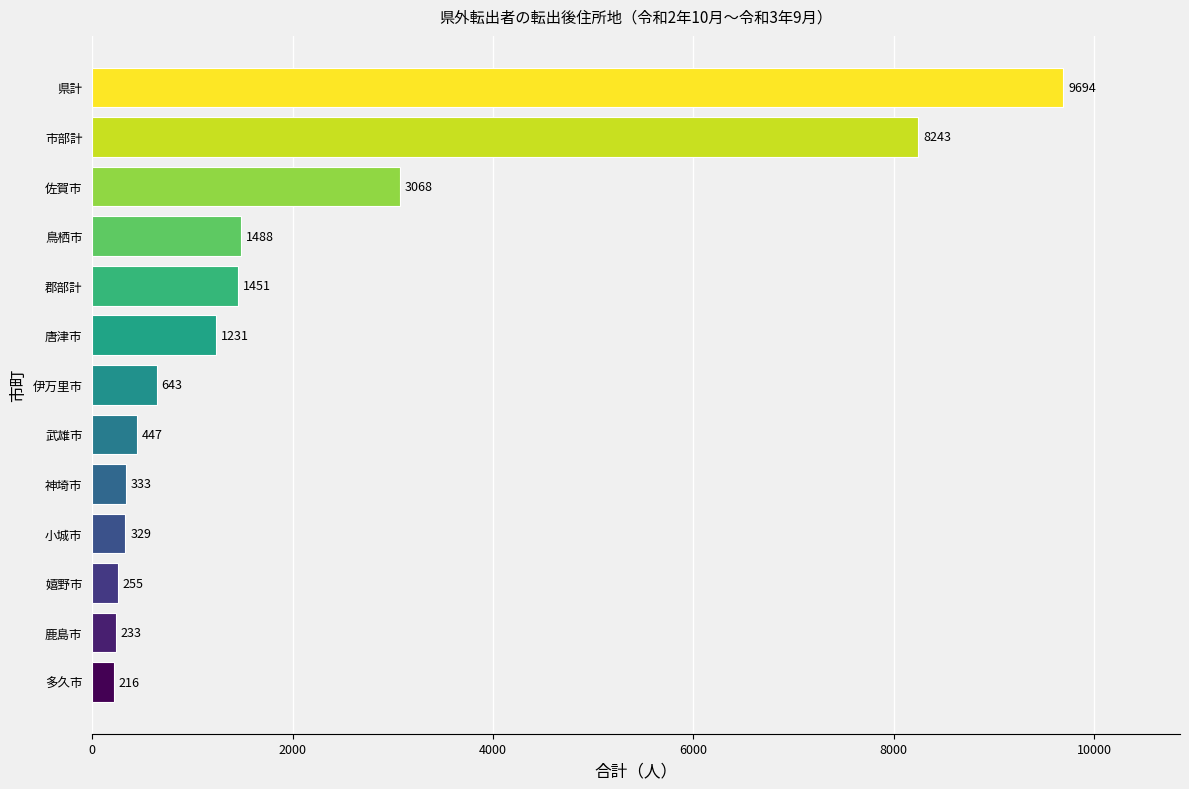

The chart shows a value of 233 at 鹿島市. True or false?

True